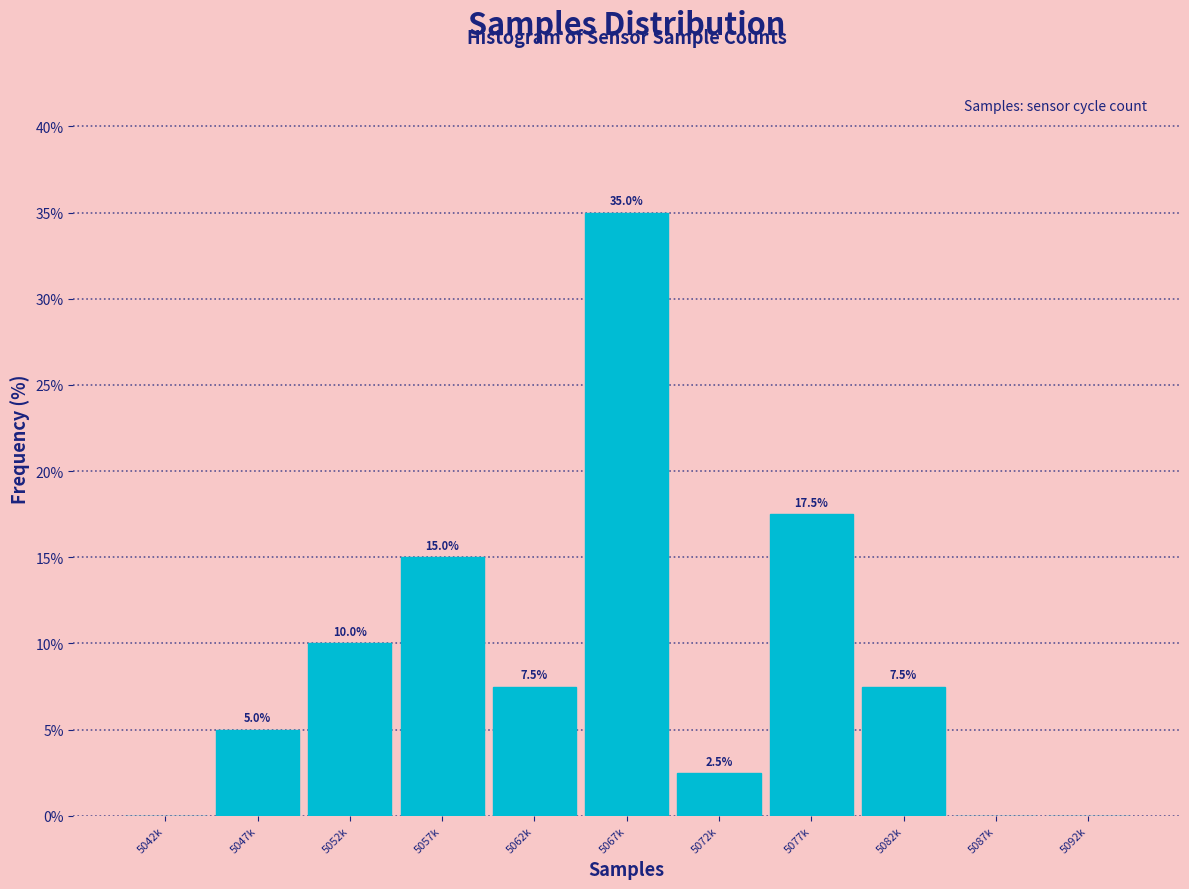

Reading left to right, what are all the values shown in this chart?

5042k=0.0	5047k=5.0	5052k=10.0	5057k=15.0	5062k=7.5	5067k=35.0	5072k=2.5	5077k=17.5	5082k=7.5	5087k=0.0	5092k=0.0